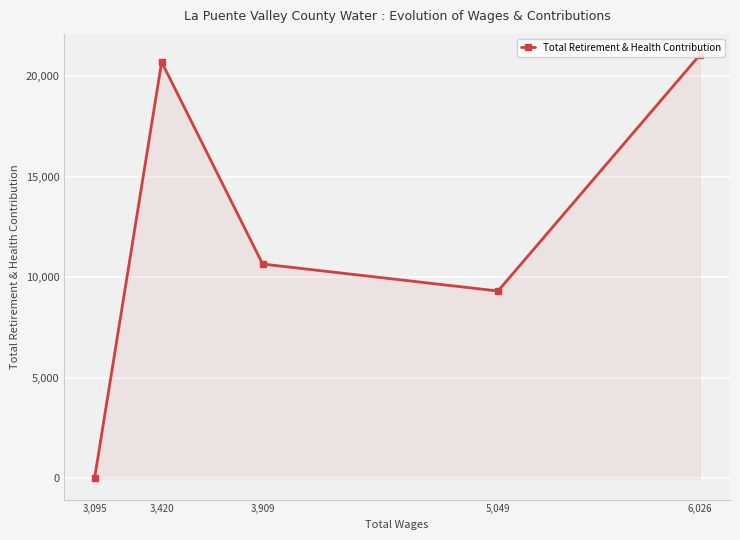

How many interior local peaks (higher than both neighbors) does the data have?

1